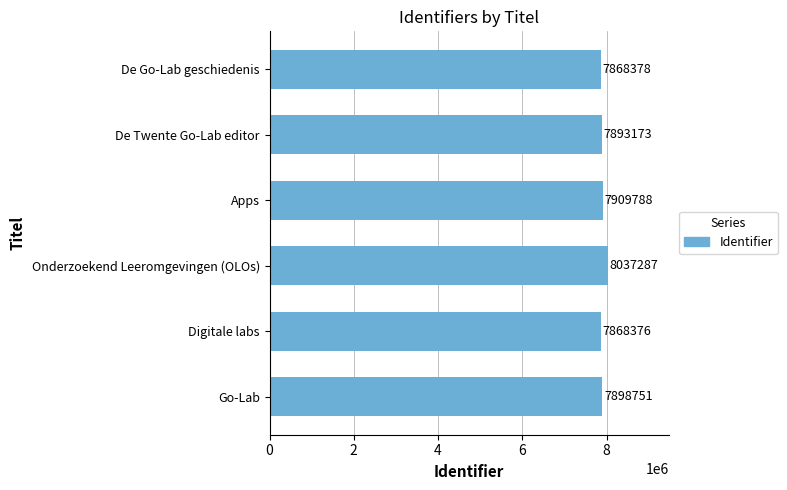

Reading top to bottom, what are all the values shown in this chart?

De Go-Lab geschiedenis=7868378	De Twente Go-Lab editor=7893173	Apps=7909788	Onderzoekend Leeromgevingen (OLOs)=8037287	Digitale labs=7868376	Go-Lab=7898751